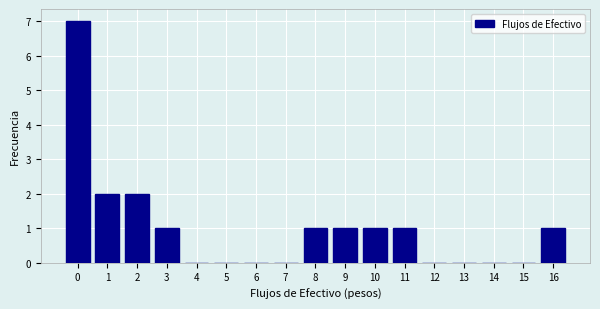

Reading left to right, extract all data points from this chart.

0=7	1=2	2=2	3=1	4=0	5=0	6=0	7=0	8=1	9=1	10=1	11=1	12=0	13=0	14=0	15=0	16=1